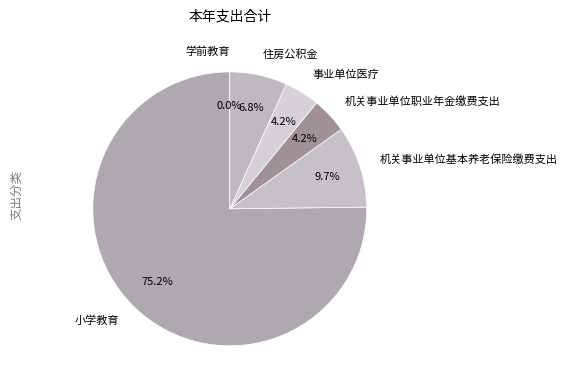

To the nearest percent, what is the average slice percentage?

17%